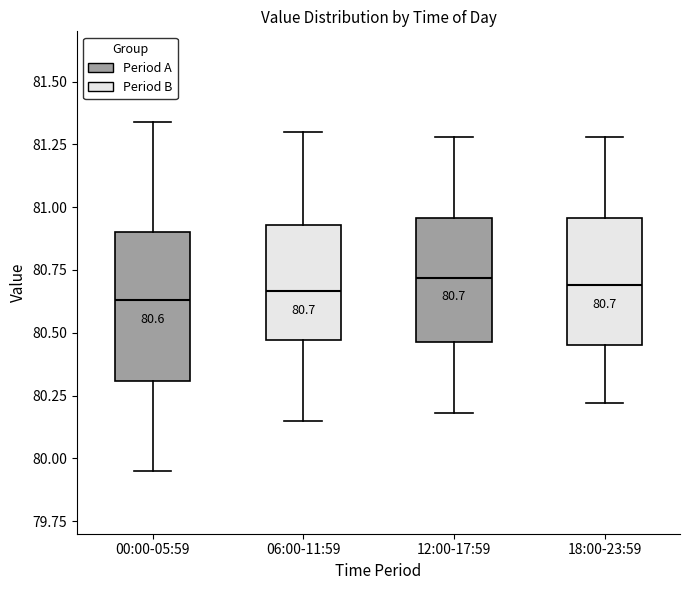

Which box is the tallest, from its lower edge to its upper edge?

00:00-05:59